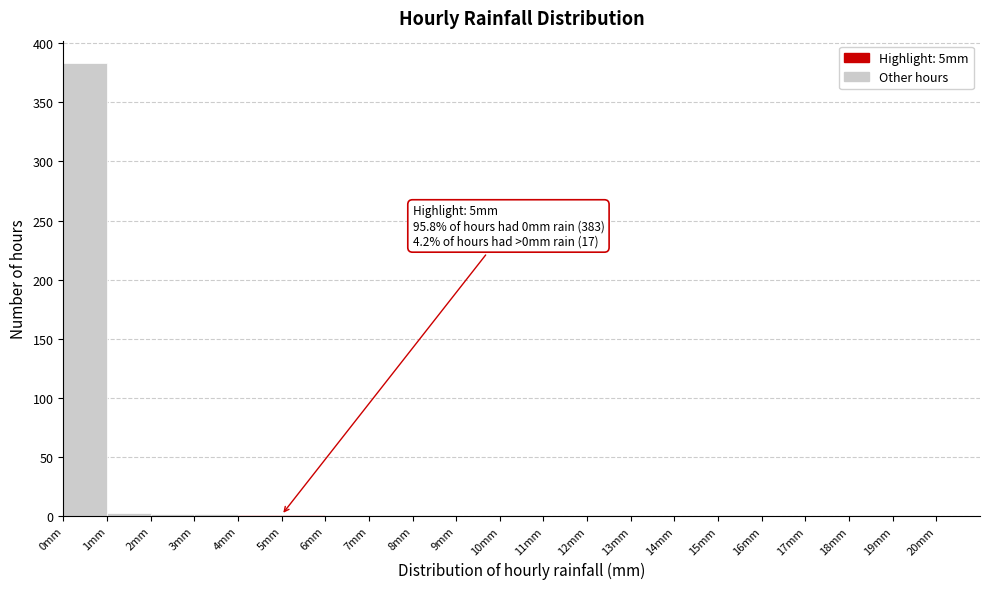

Which range on the x-axis has the tallest bar?

0 to 1